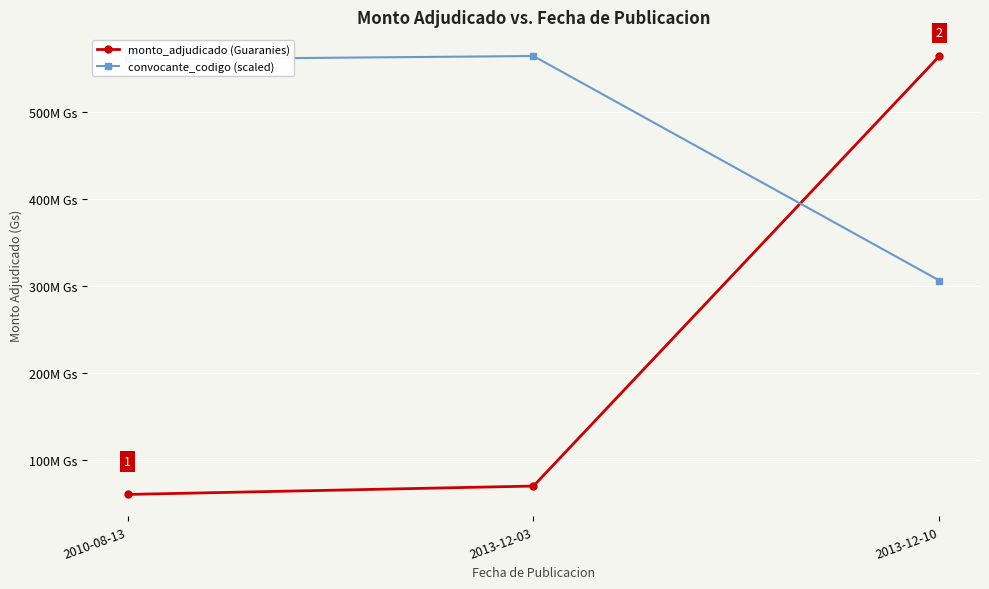

What is the value of the monto_adjudicado (Guaranies) point at the 3rd from the left?

564111478.0